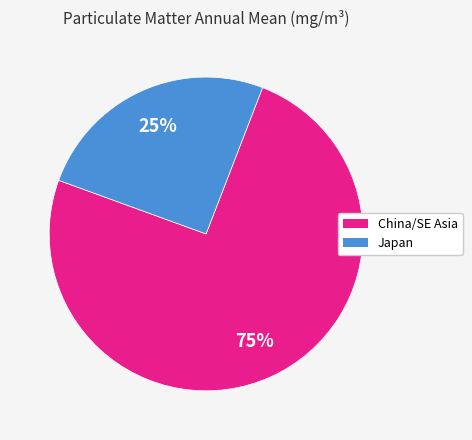

To the nearest percent, what is the average slice percentage?

50%